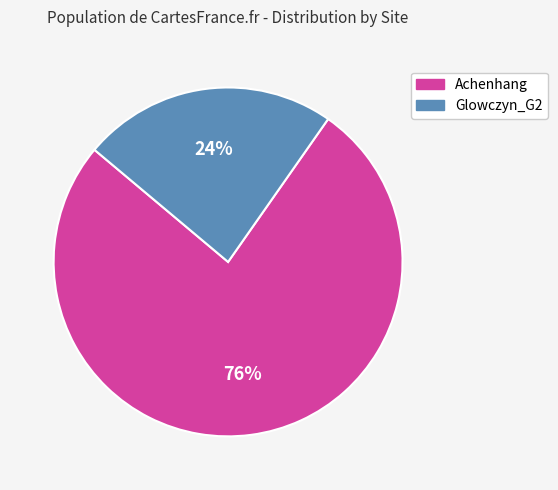

What percentage is the Achenhang slice, to the nearest percent?

76%